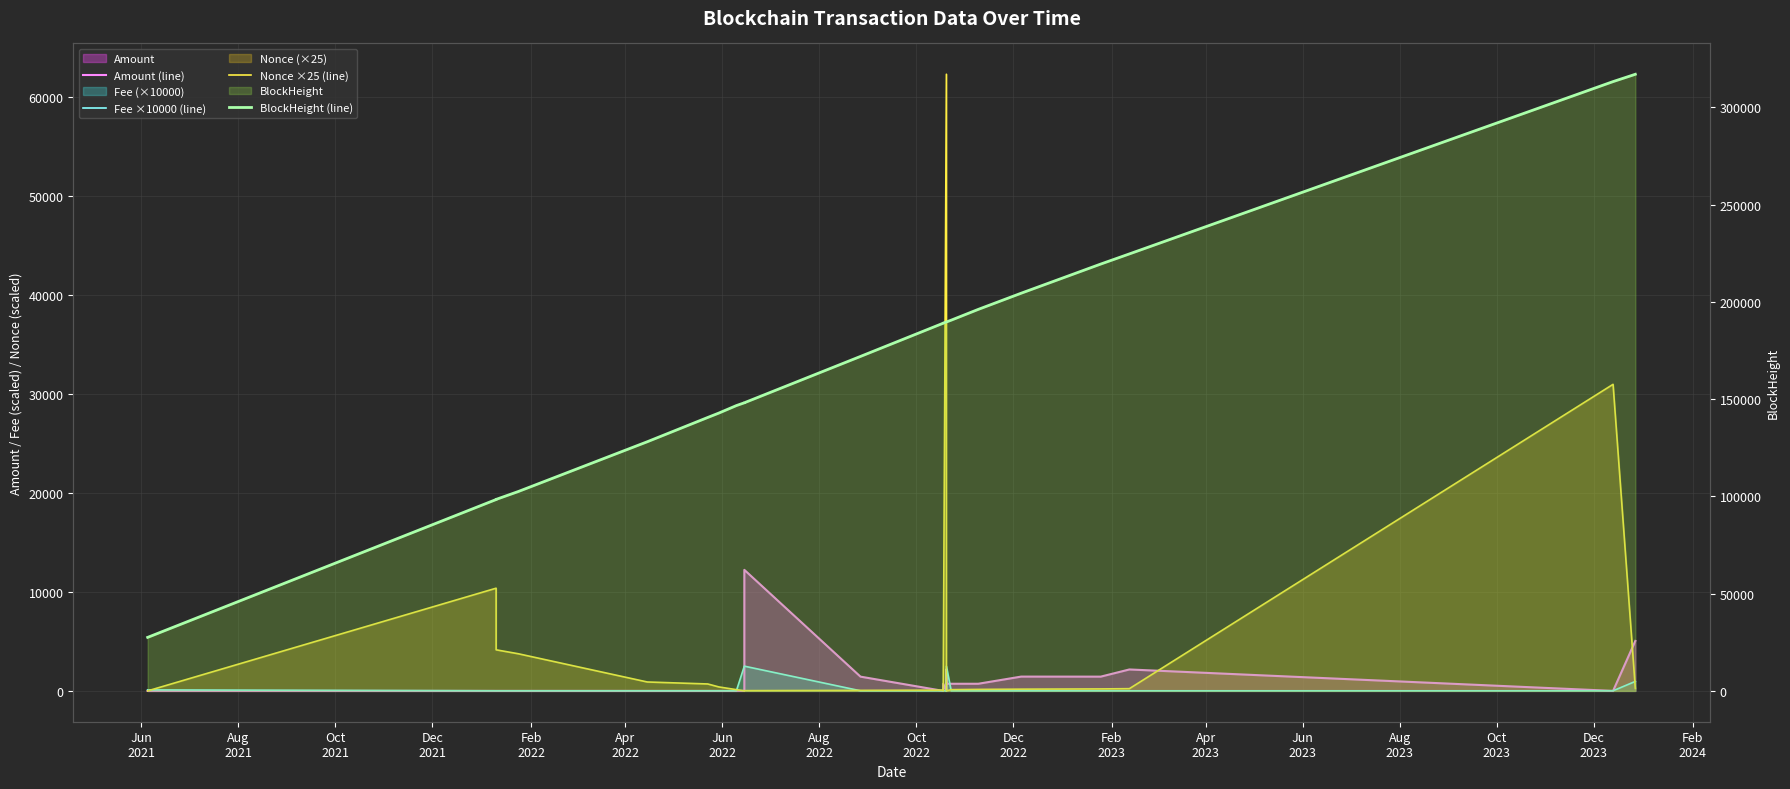

What are all the series names shown in the legend?

Amount (line), Fee ×10000 (line), Nonce ×25 (line), BlockHeight (line)